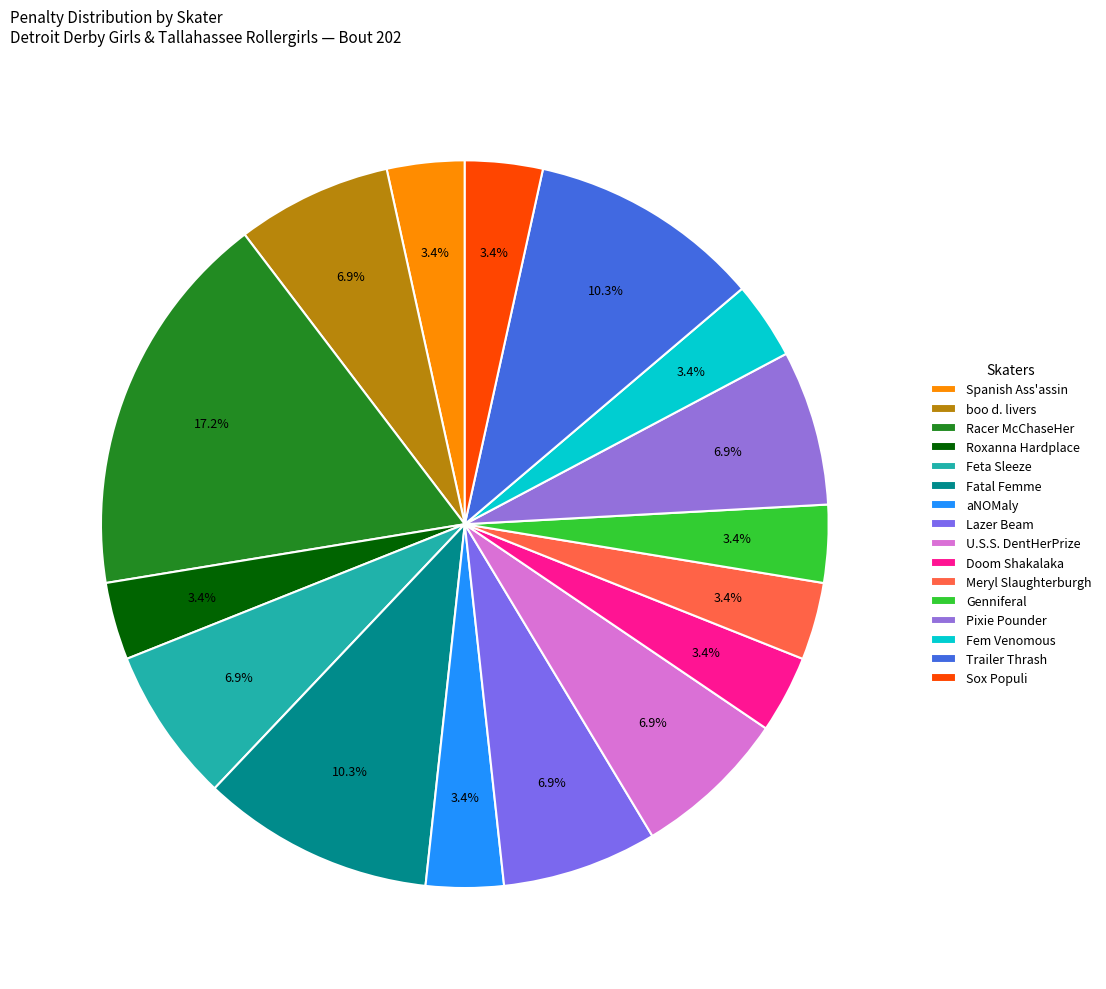

The Racer McChaseHer slice represents 17% of the pie. True or false?

True